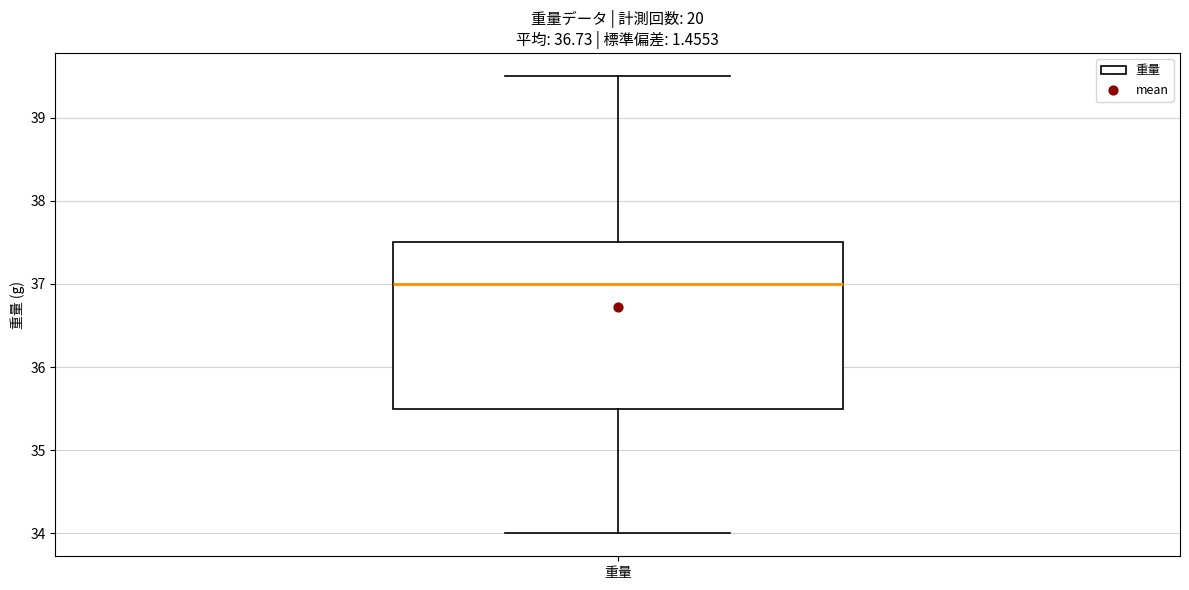

Where does the lower whisker of the box for 重量 end on the y-axis? The values are not printed on the chart, so give them approximately, as read against the axis.

34.0